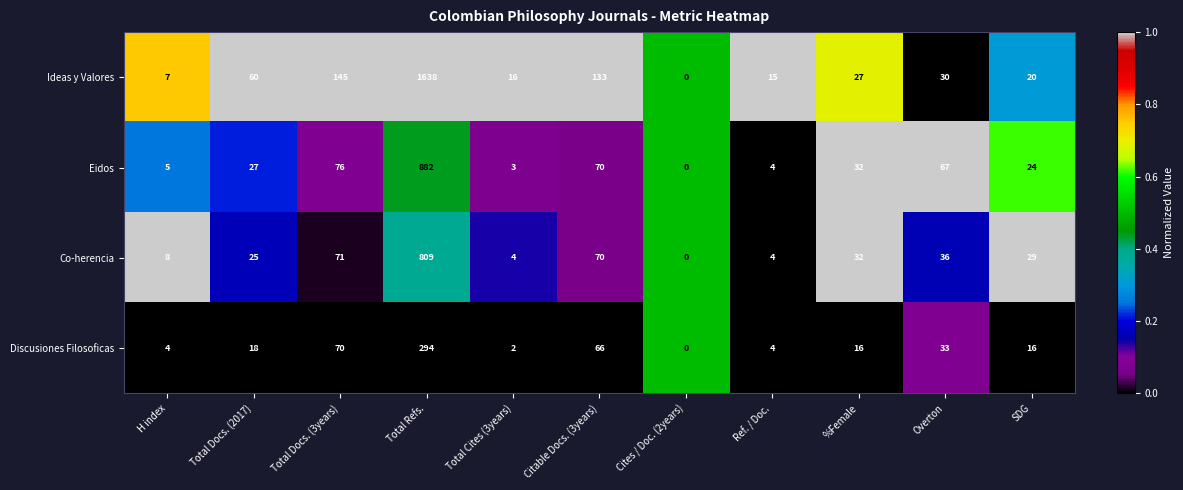

At which label does Eidos reach its peak?

Total Refs.